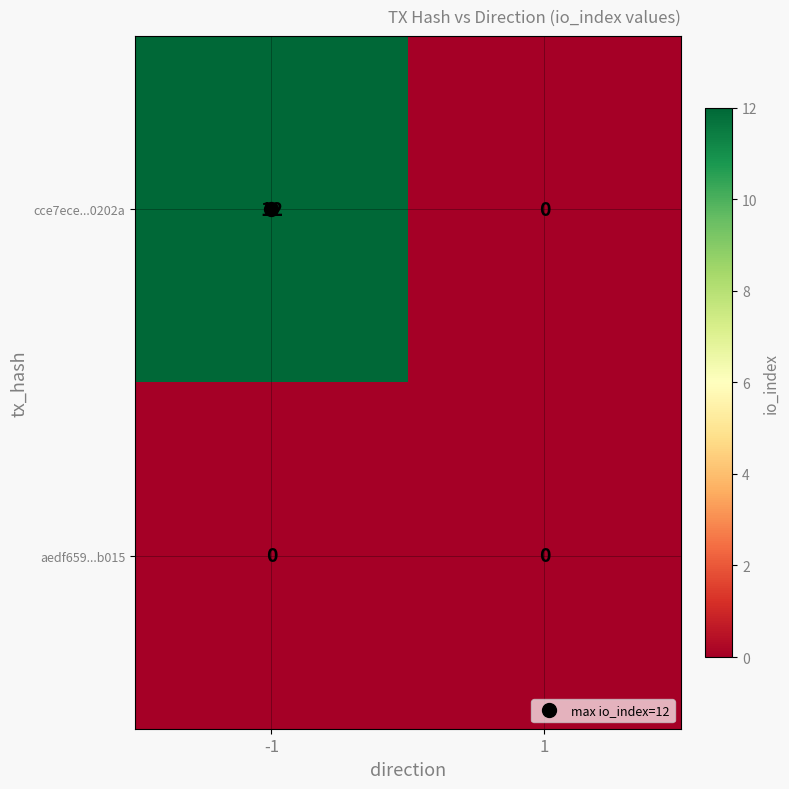

Rank the series by their average value, from highest to lowest.

cce7ece...0202a, aedf659...b015